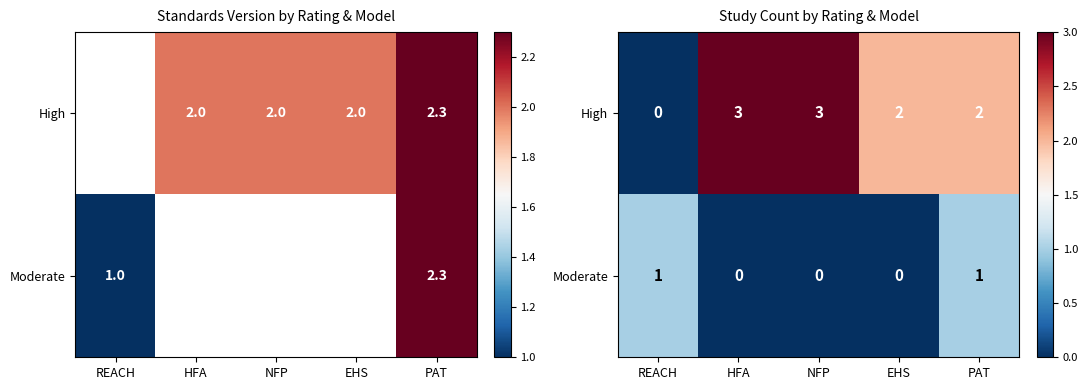

How many values in Moderate are above zero?

2